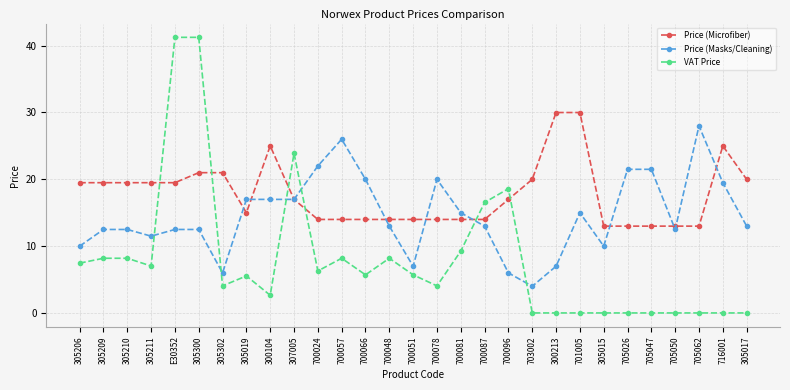

True or false: Price (Masks/Cleaning) has more than 1 interior local peaks.

True